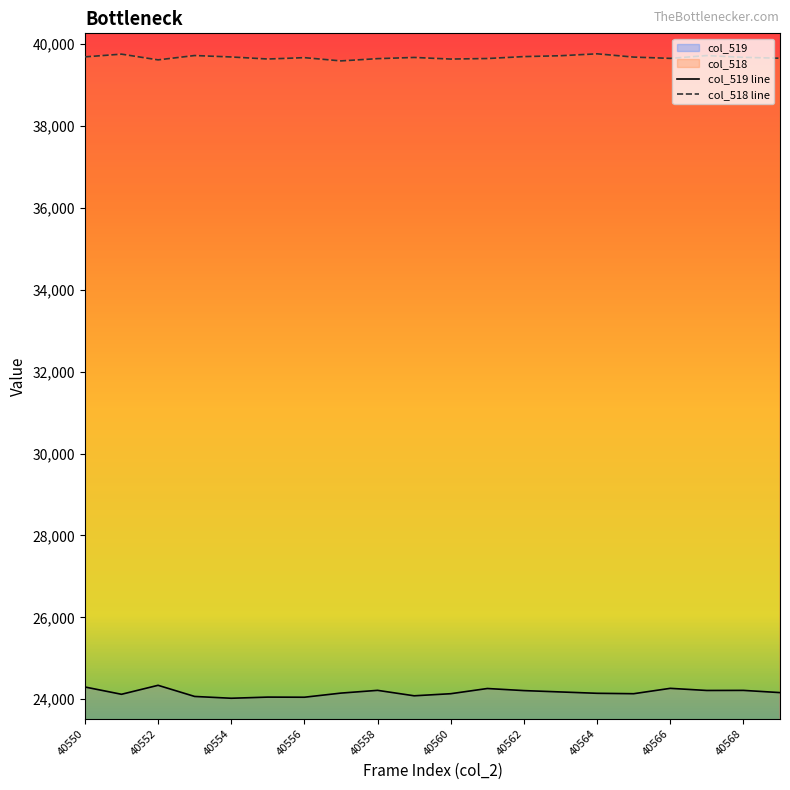

Rank the series by their average value, from highest to lowest.

col_518 line, col_519 line